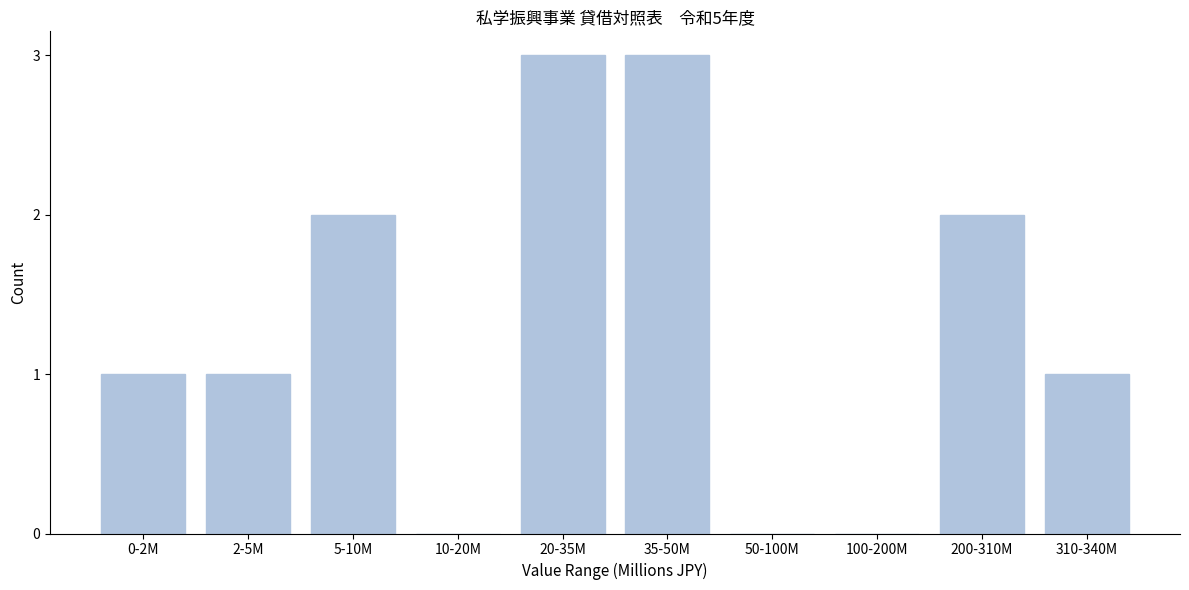

Reading right to left, extract all data points from this chart.

310-340M=1	200-310M=2	100-200M=0	50-100M=0	35-50M=3	20-35M=3	10-20M=0	5-10M=2	2-5M=1	0-2M=1